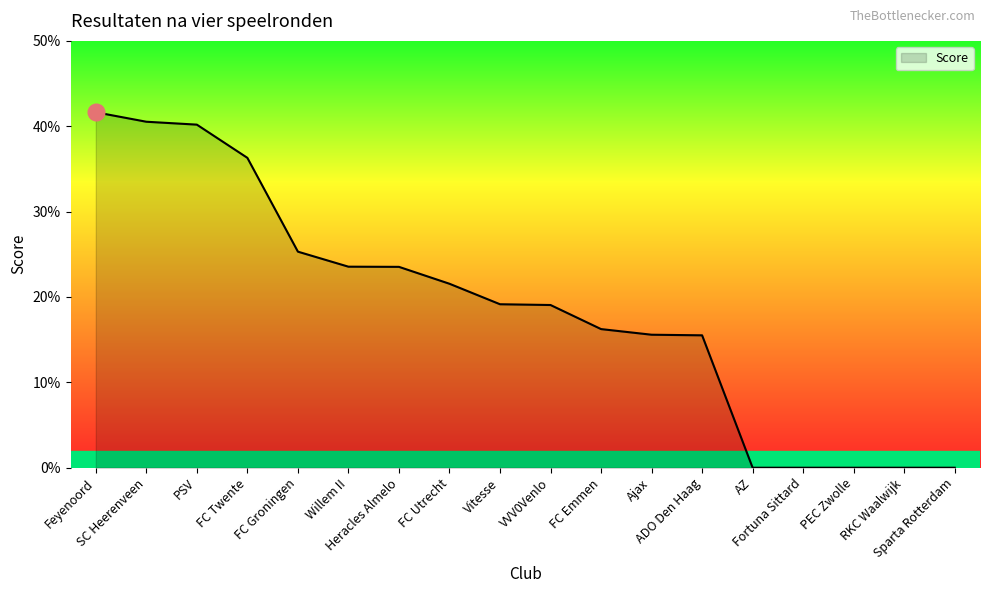

The value at VVV0Venlo is 0.3. True or false?

False